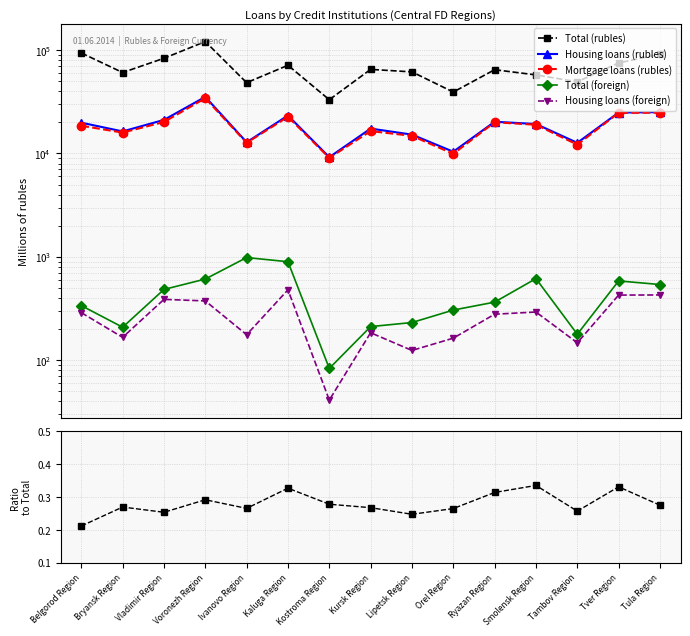

How many lines are shown in the chart?

6